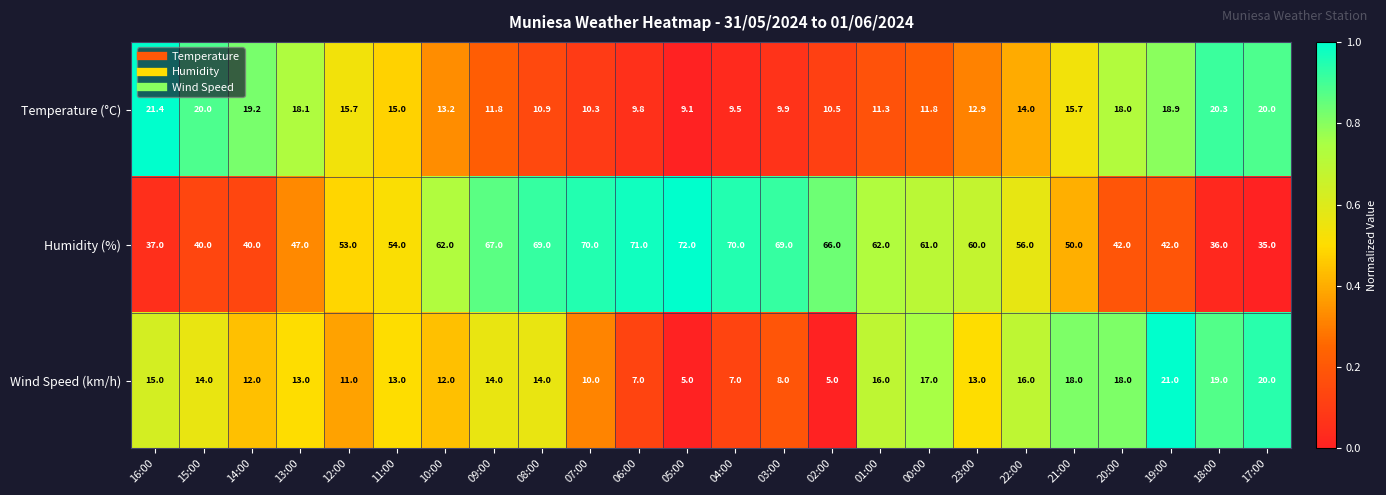

Rank the series by their maximum value, from highest to lowest.

Humidity (%), Temperature (°C), Wind Speed (km/h)